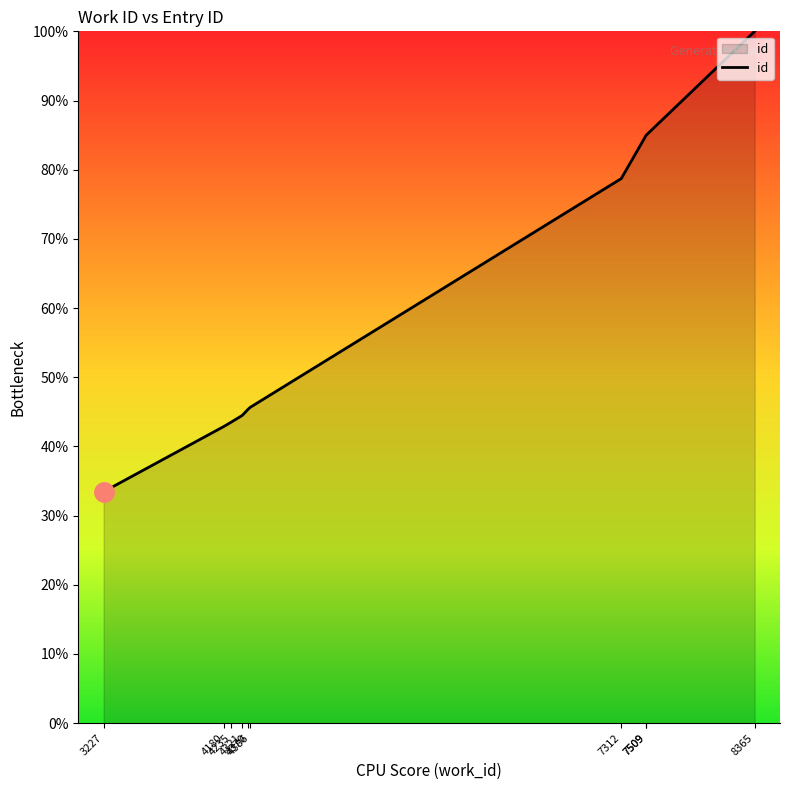

What is the greatest value displayed?

100.0